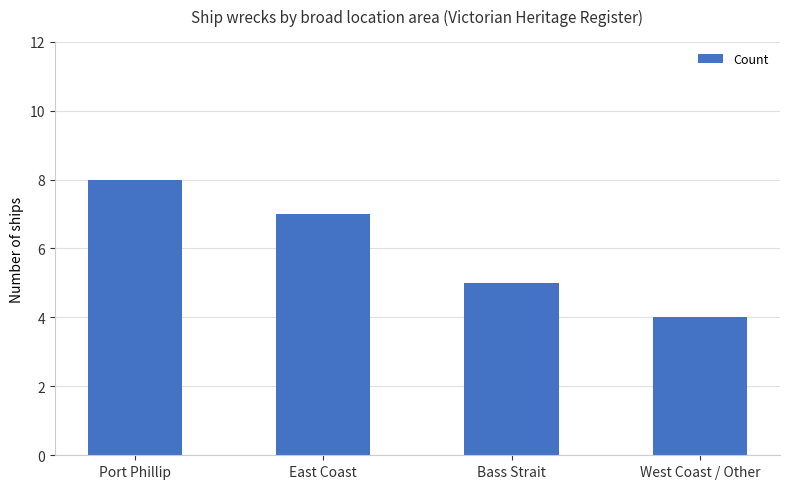

What is the minimum value shown in the chart?

4